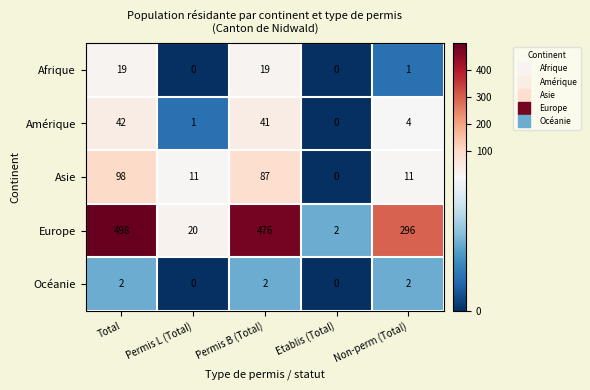

Rank the series by their maximum value, from lowest to highest.

Océanie, Afrique, Amérique, Asie, Europe